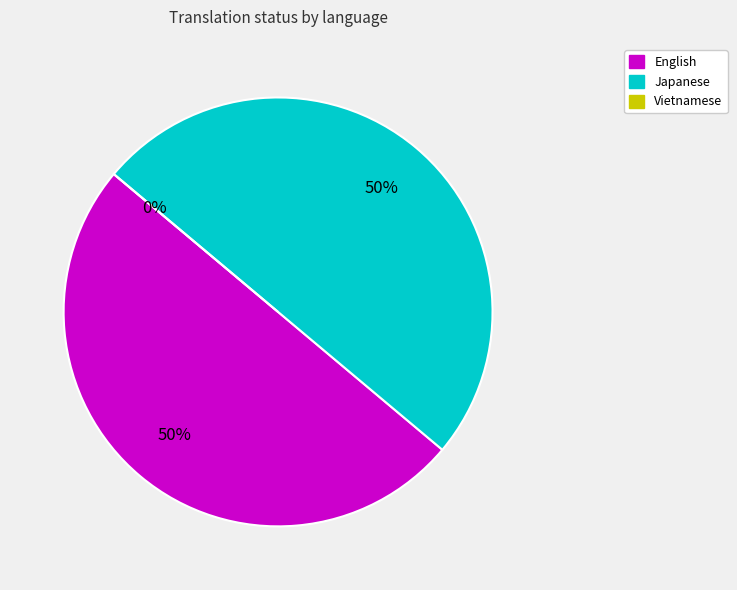

The Vietnamese slice represents 1% of the pie. True or false?

False